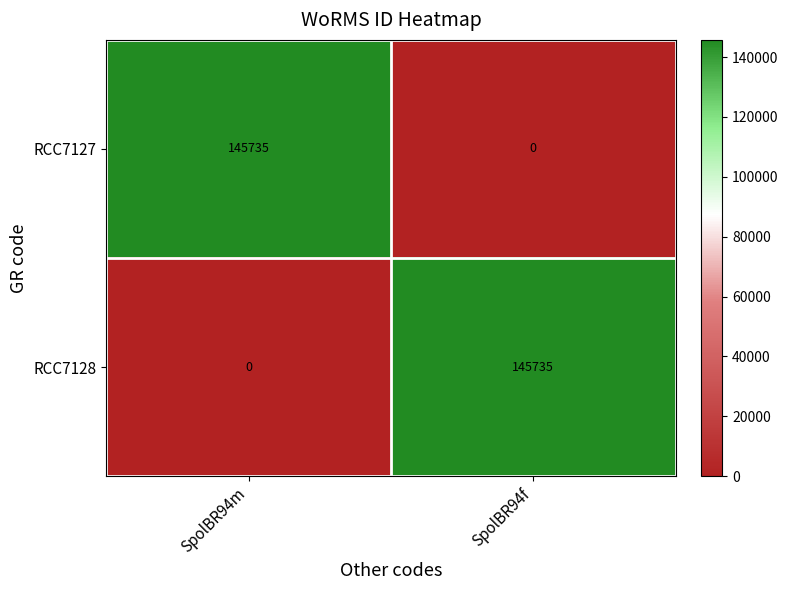

Is it true that RCC7128 equals 145735 at SpolBR94f?

True